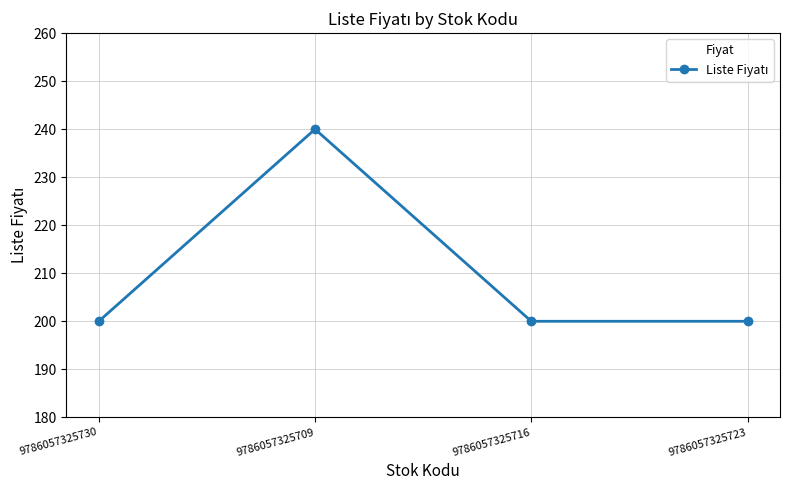

What is the change in value from 9786057325730 to 9786057325709?

+40